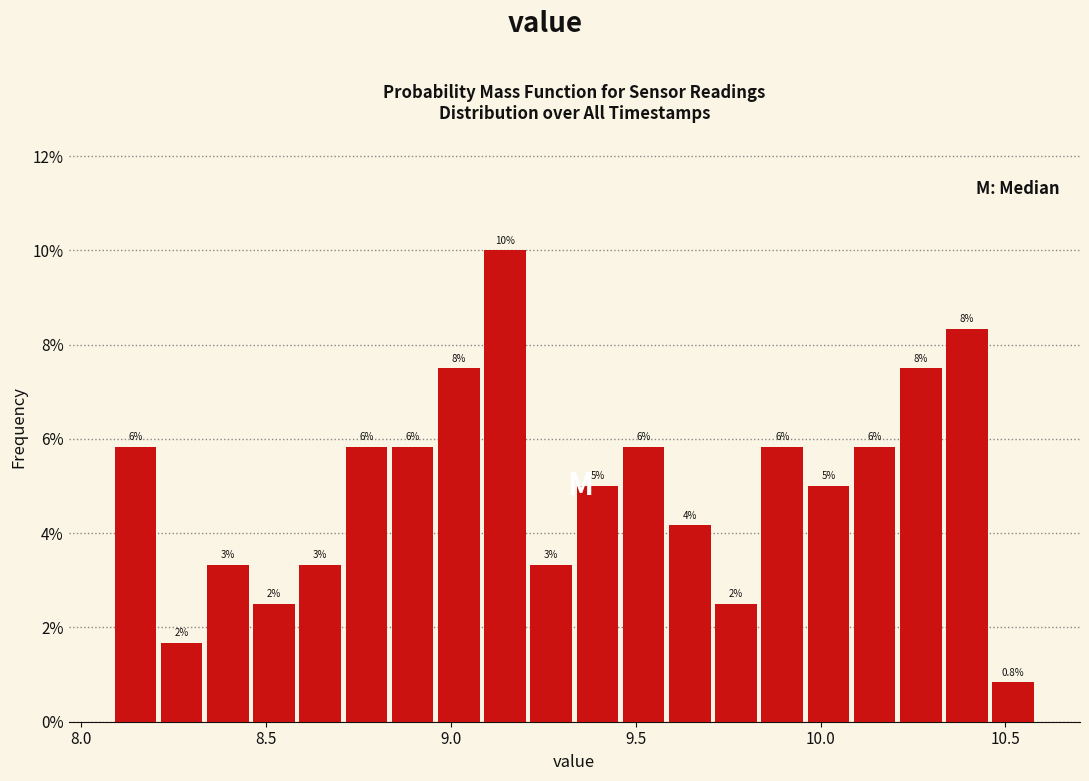

Read against the x-axis, roughly where is the centre of the tallest bar?

9.15